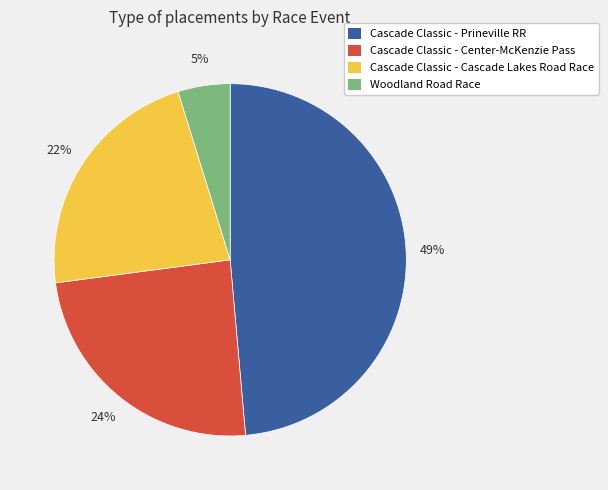

To the nearest percent, what is the average slice percentage?

25%